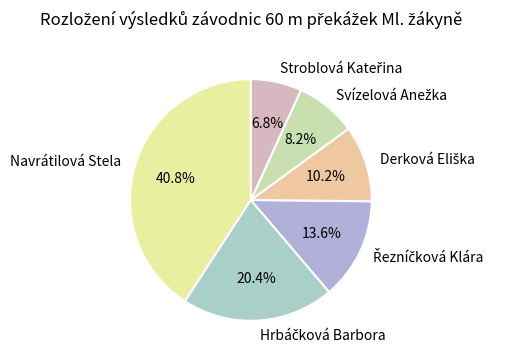

How many slices are in this pie chart?

6